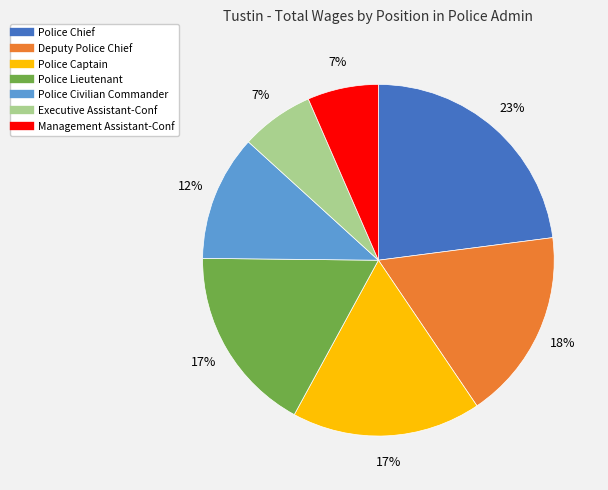

Does Deputy Police Chief account for over 50% of the chart?

No